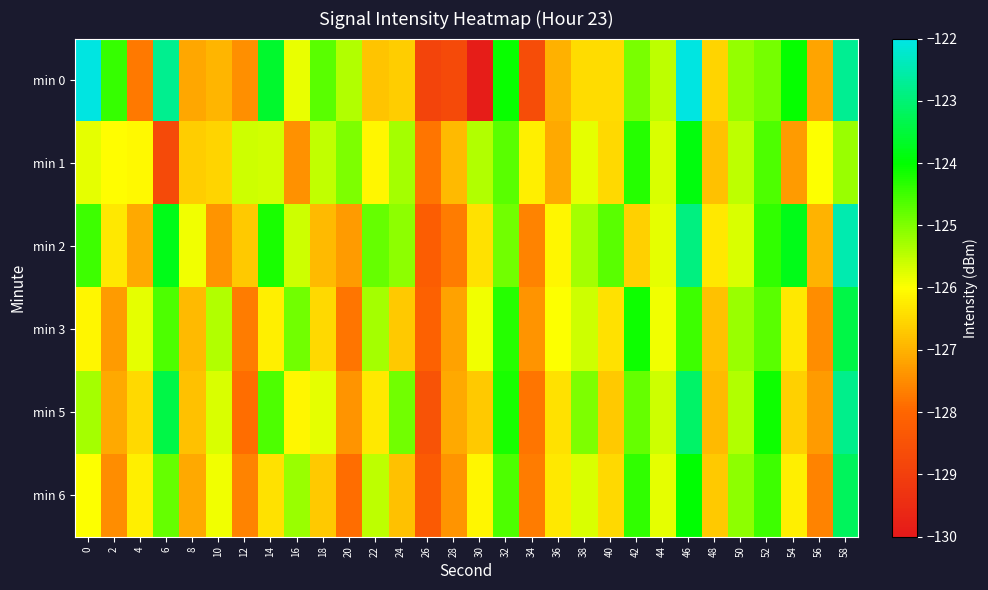

At 54, list the series in order from smallest to largest.

min 1, min 5, min 3, min 6, min 0, min 2